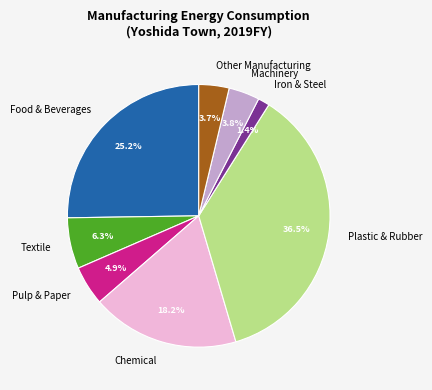

Approximately how many times larger is the value at Other Manufacturing compared to Plastic & Rubber?

0.1